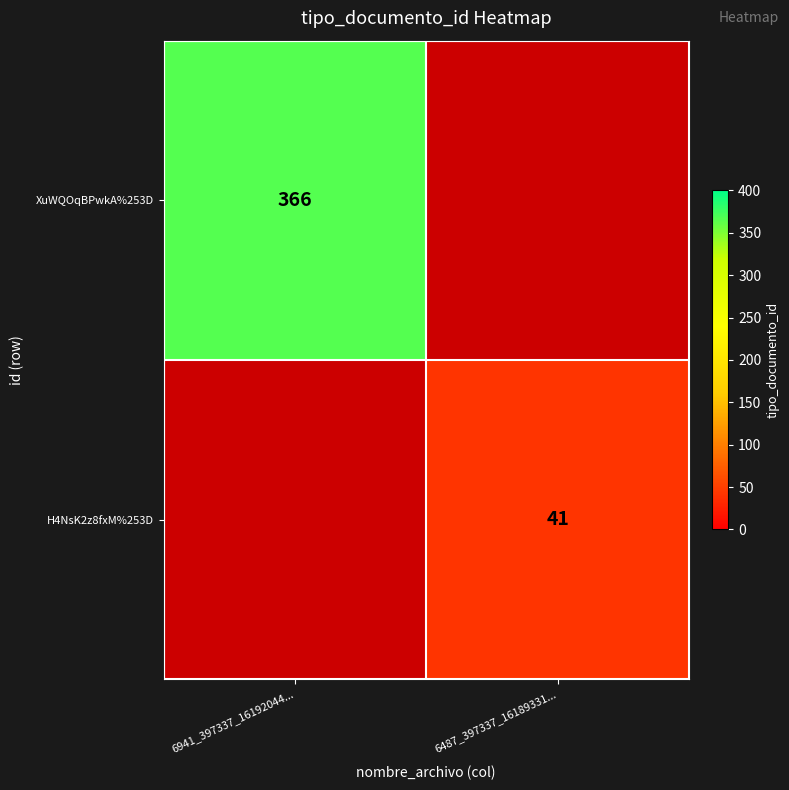

The value of H4NsK2z8fxM%253D at 6487_397337_16189331... is 56. True or false?

False